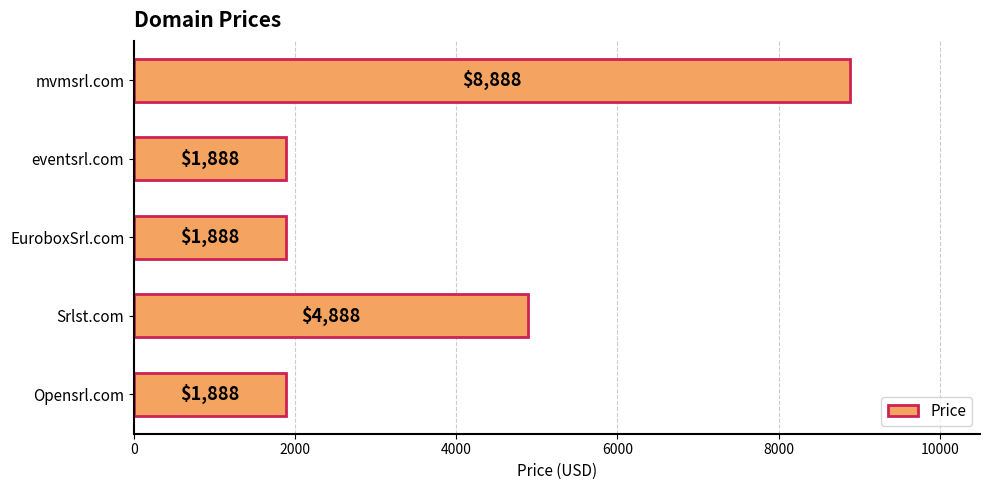

How many data points does each series have?

5